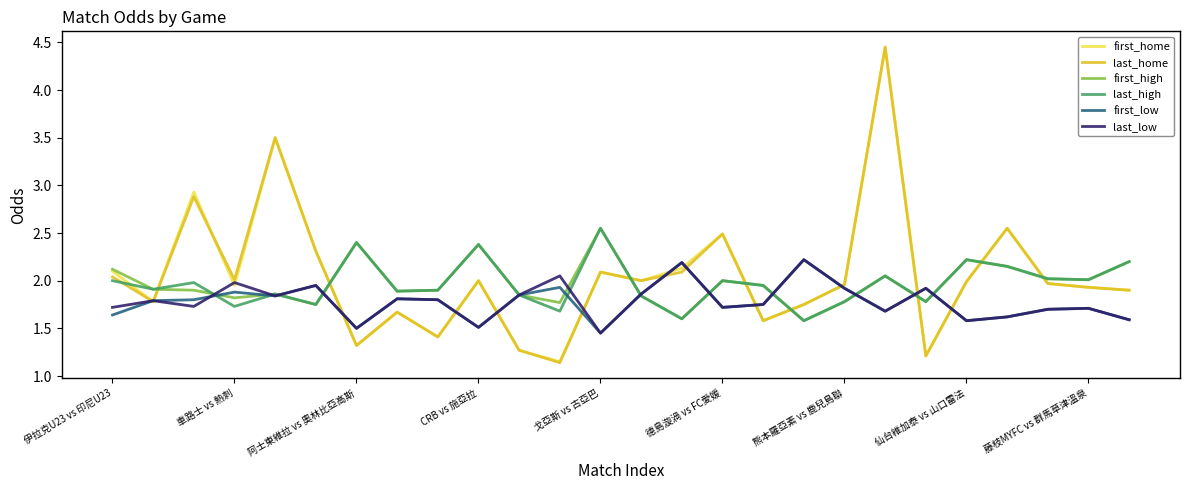

How many lines are shown in the chart?

6